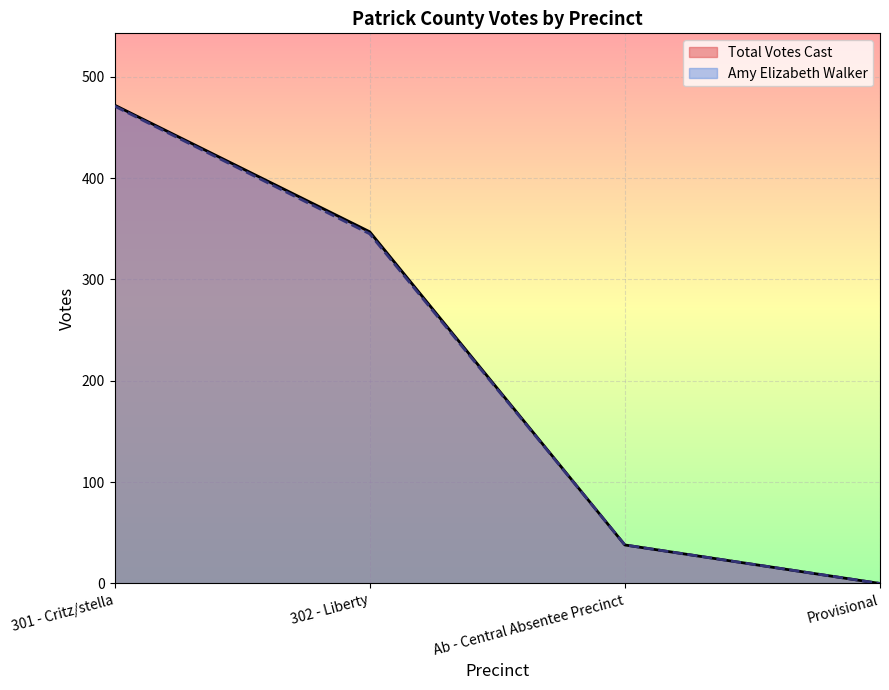

Is it true that Total Votes Cast equals 472 at 301 - Critz/stella?

True